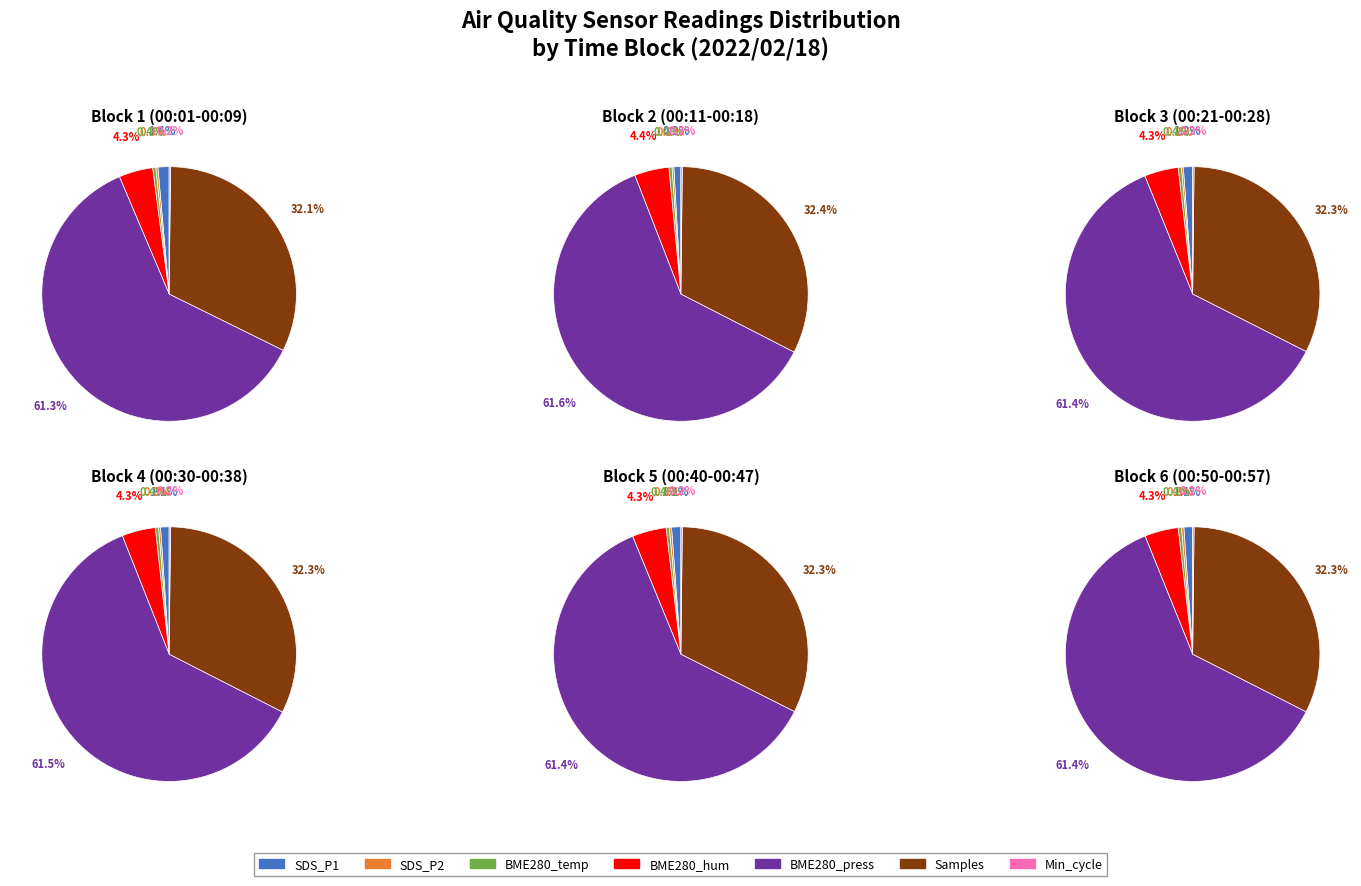

The Samples slice represents 99% of the pie. True or false?

False